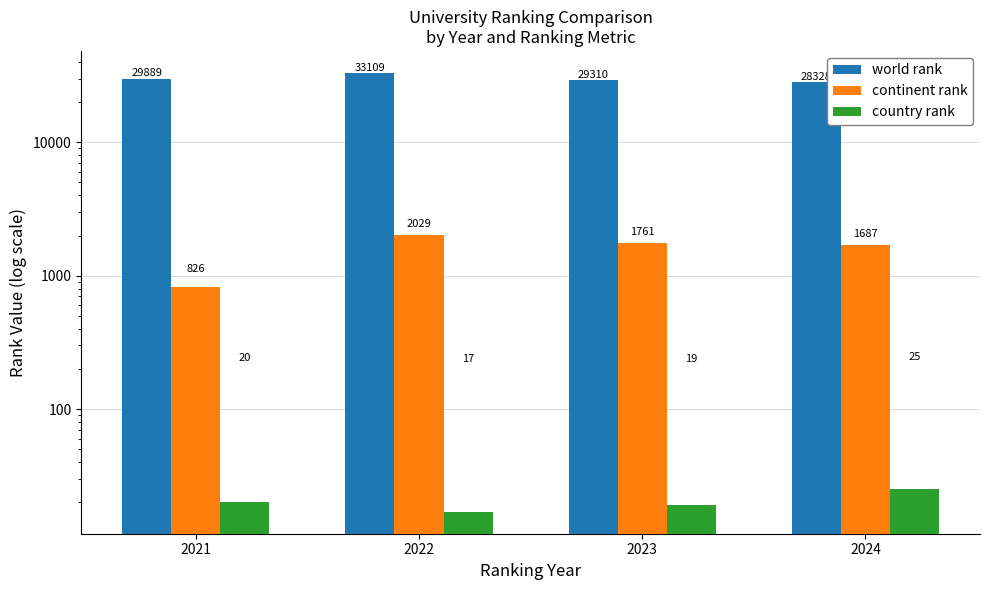

Between 2021 and 2023, which series saw the biggest shift?

continent rank